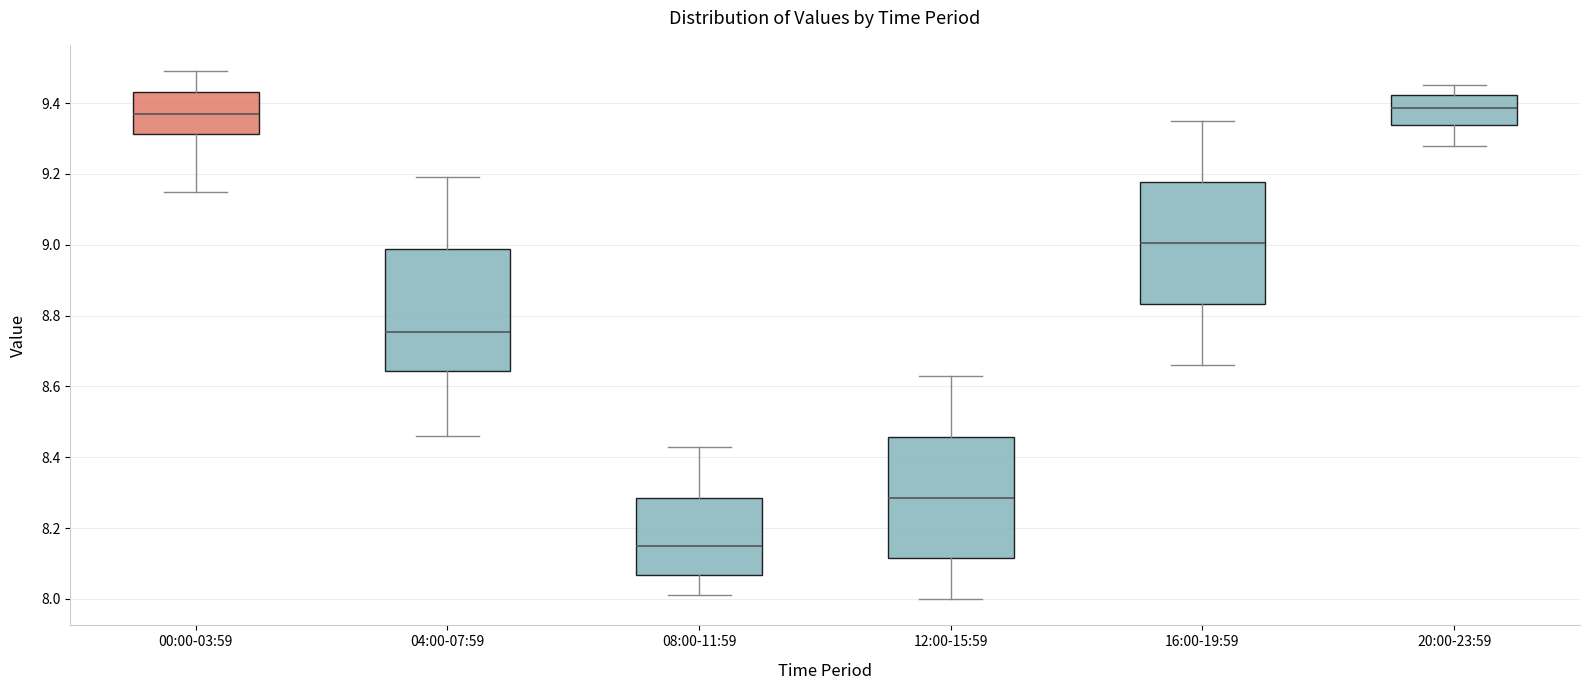

Reading left to right, transcribe this box plot: for each box, give where its median line is, the range the box spans, and where its two whiskers end, as read against the y-axis. The values are not printed on the chart, so give them approximately, as read against the axis.

00:00-03:59: median 9.38, box 9.32 to 9.44, whiskers 9.16 to 9.50
04:00-07:59: median 8.76, box 8.64 to 8.98, whiskers 8.46 to 9.20
08:00-11:59: median 8.16, box 8.06 to 8.28, whiskers 8.02 to 8.44
12:00-15:59: median 8.28, box 8.12 to 8.46, whiskers 8.00 to 8.64
16:00-19:59: median 9.00, box 8.84 to 9.18, whiskers 8.66 to 9.36
20:00-23:59: median 9.38, box 9.34 to 9.42, whiskers 9.28 to 9.46